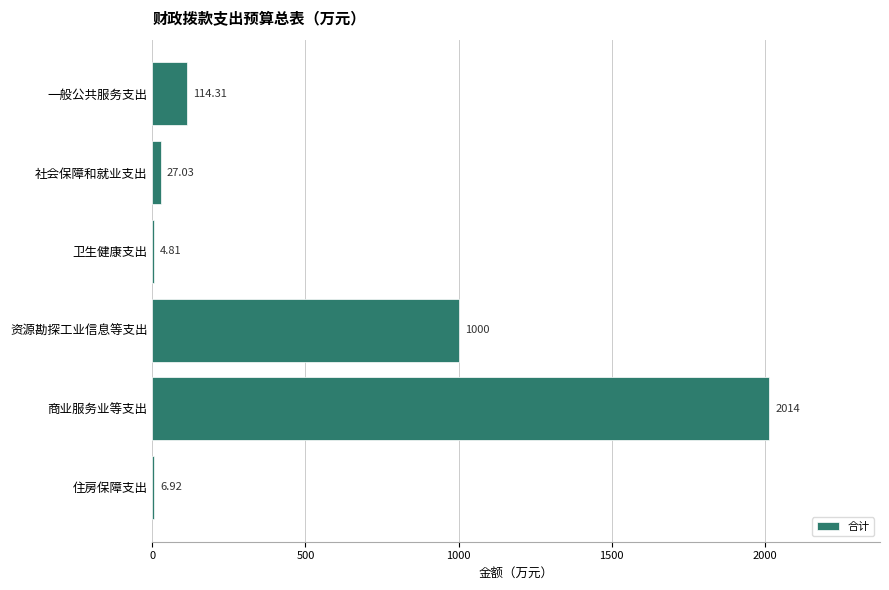

What is the sum of all values?

3167.1